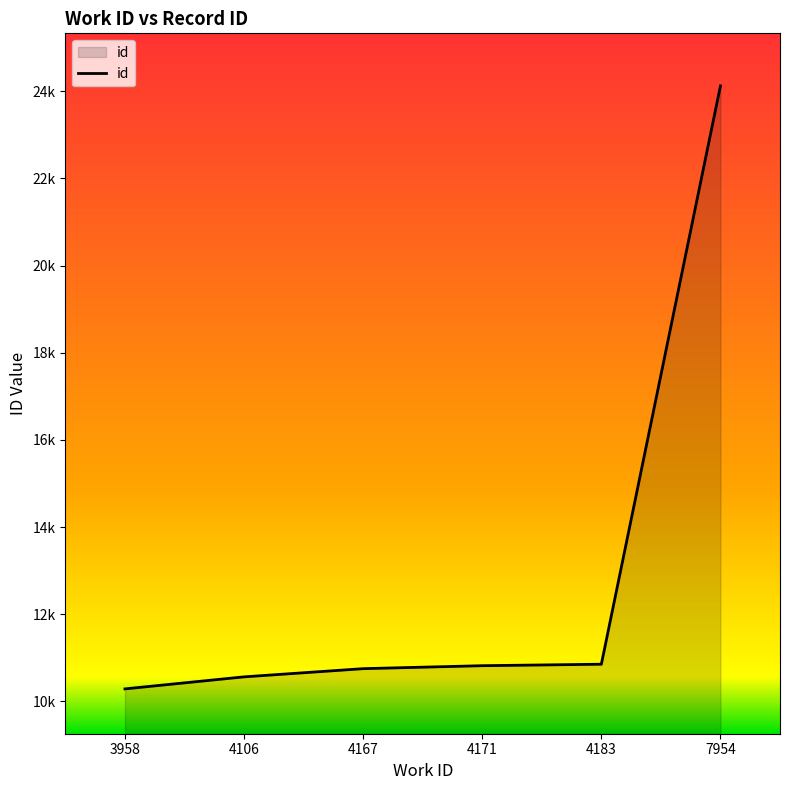

What is the value of the 5th point from the left?

10853